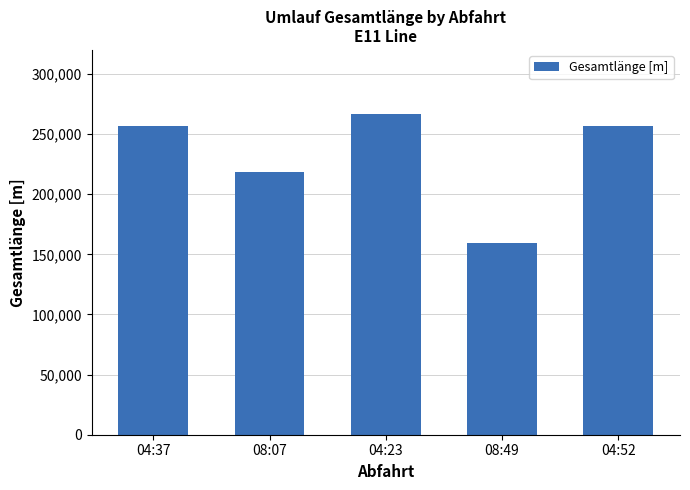

Reading right to left, list all the values displayed in this chart.

256370	159632	266452	218766	256370